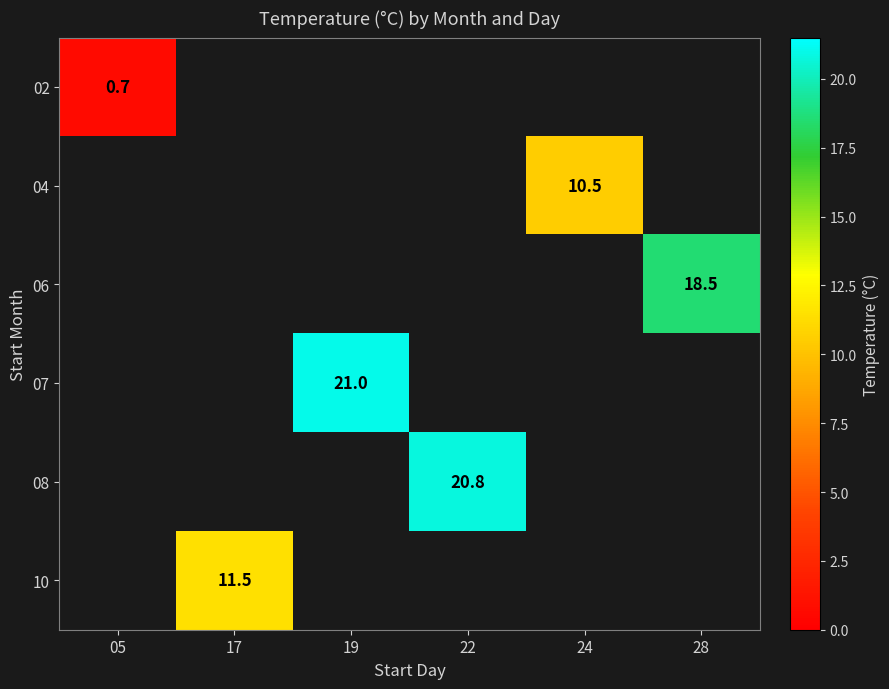

The 08 series shows 20.8 at 22. True or false?

True